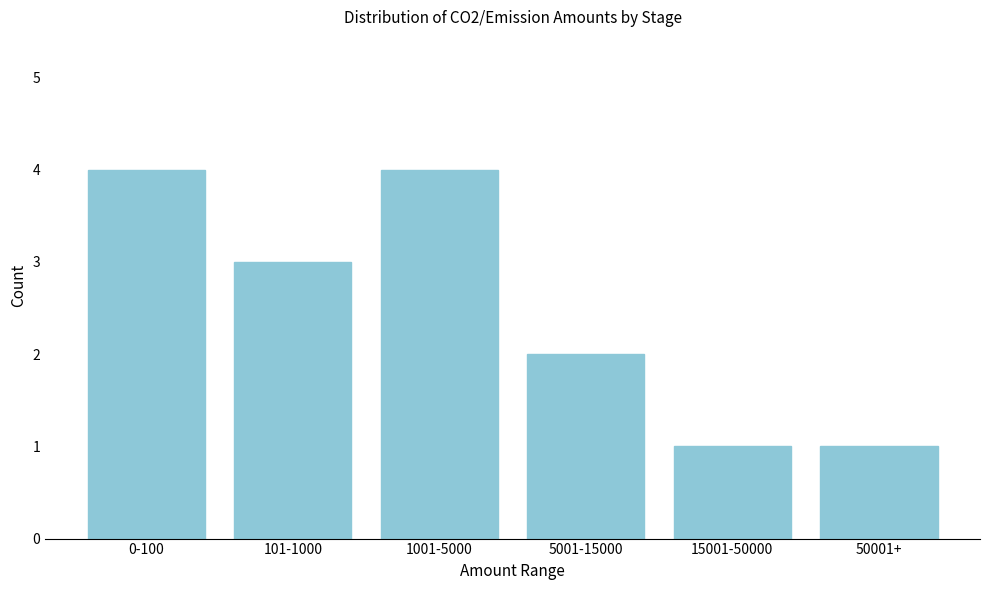

Reading right to left, transcribe all the data shown in this chart.

50001+=1	15001-50000=1	5001-15000=2	1001-5000=4	101-1000=3	0-100=4